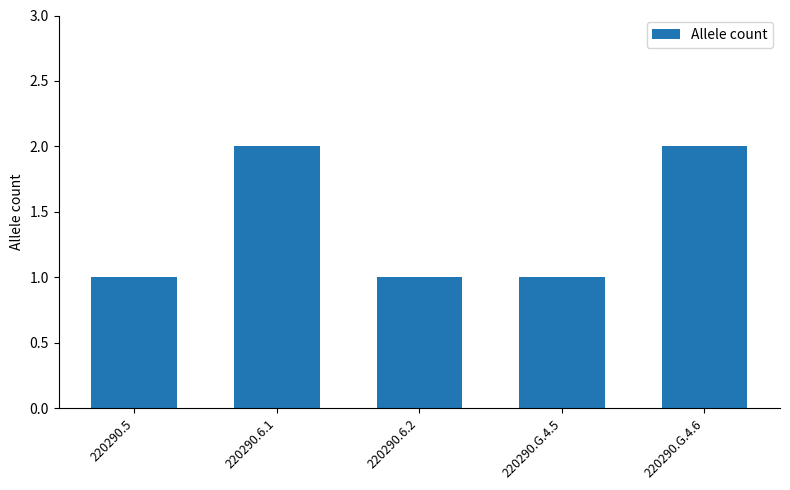

What is the maximum value shown in the chart?

2